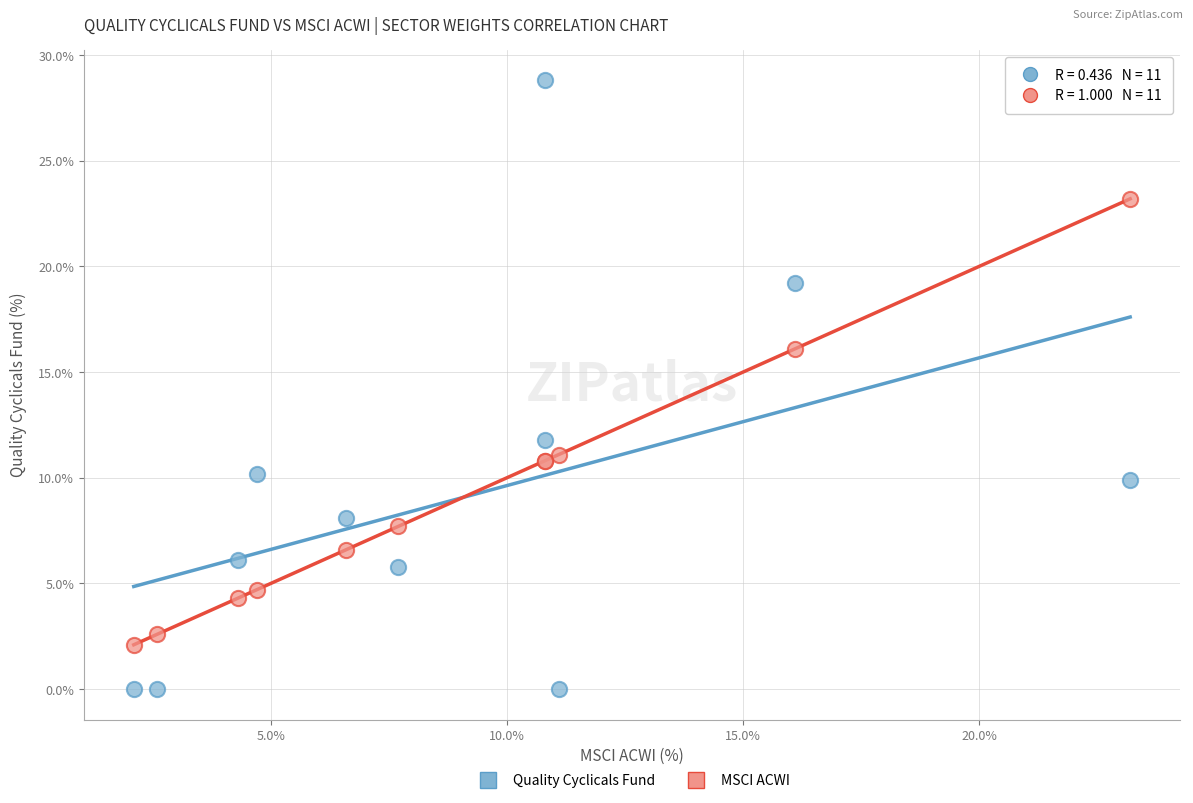

Which series contains the lowest Y value?

Quality Cyclicals Fund